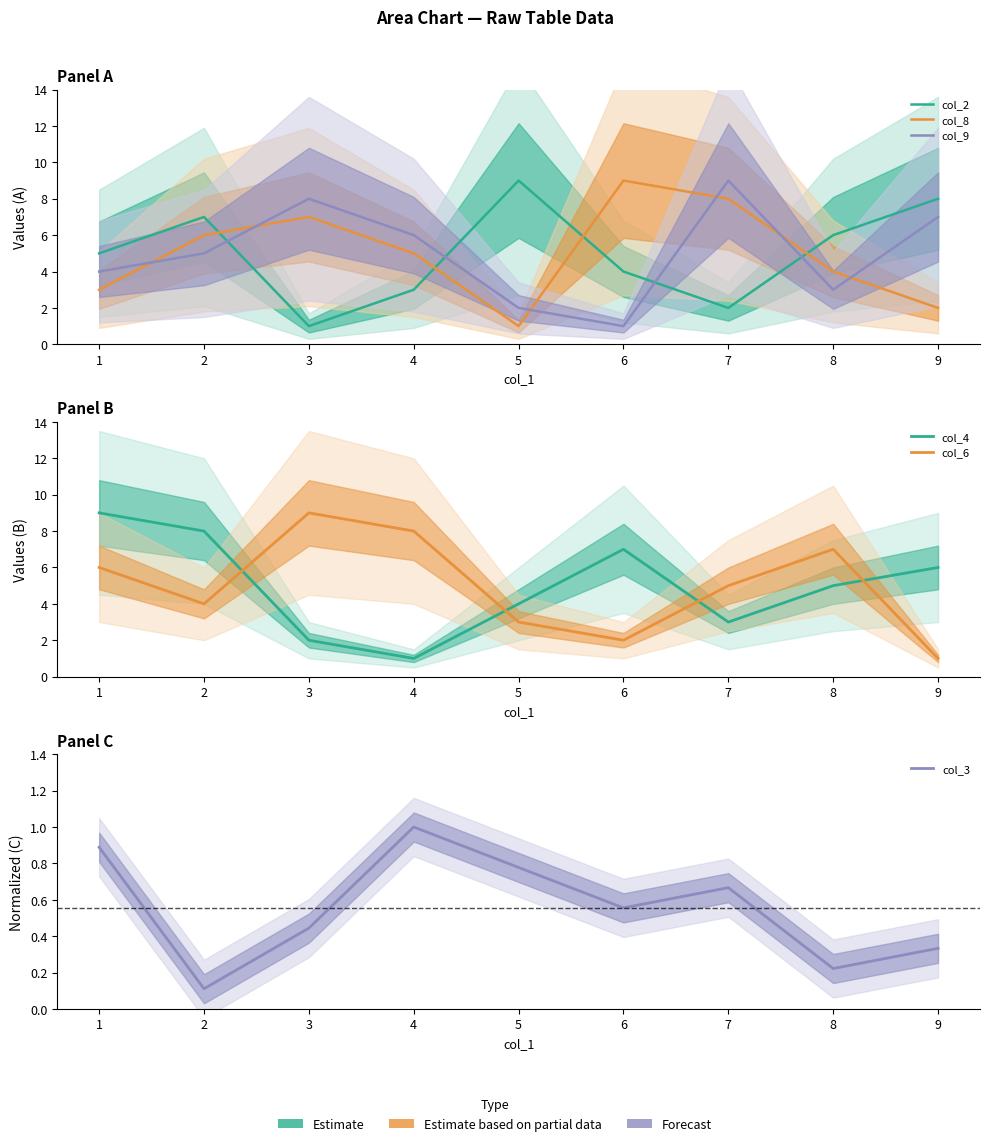

How many intersections are there between col_8 and col_4?

4